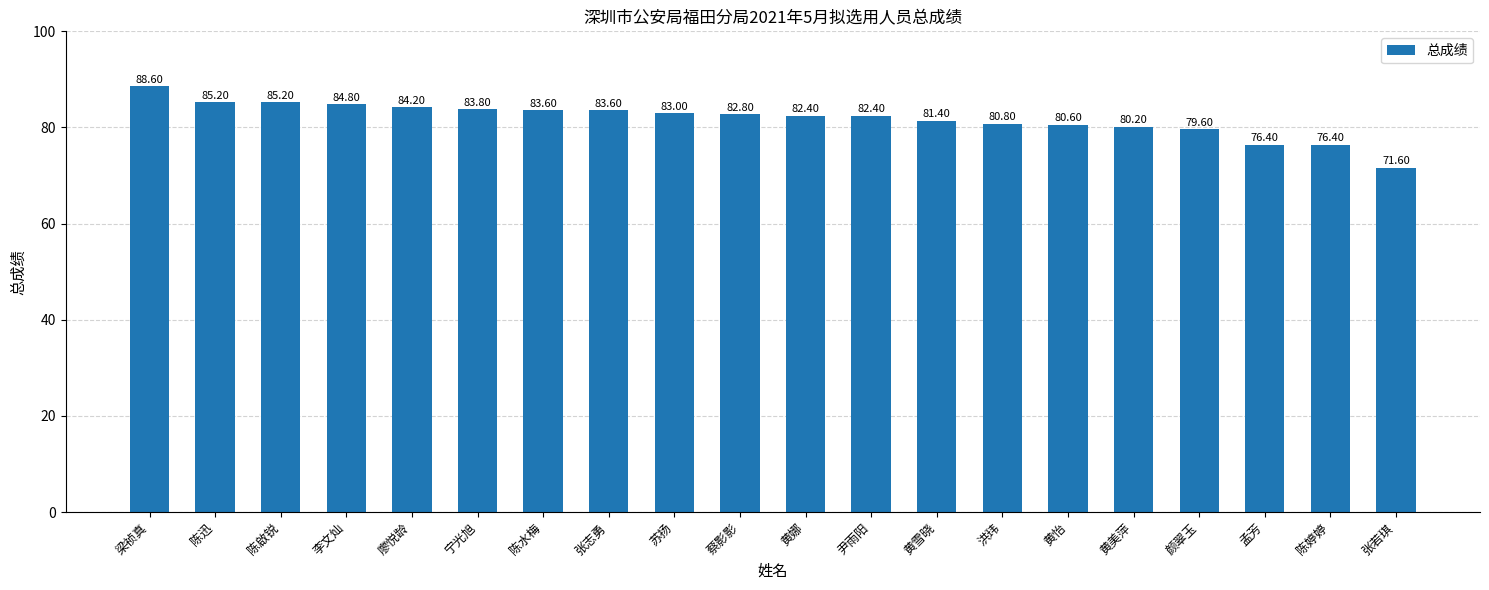

Reading right to left, list all the values displayed in this chart.

71.6	76.4	76.4	79.6	80.2	80.6	80.8	81.4	82.4	82.4	82.8	83.0	83.6	83.6	83.8	84.2	84.8	85.2	85.2	88.6